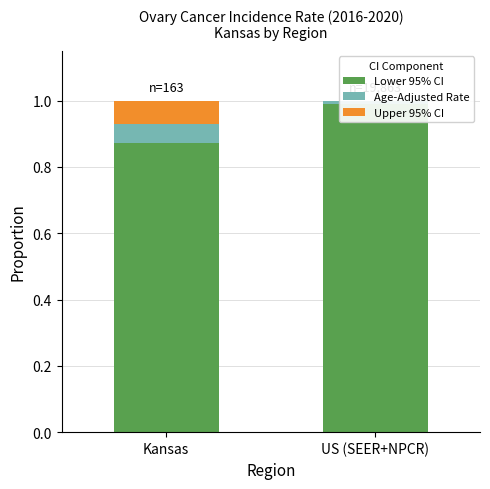

At which label is Lower 95% CI closest to 0?

Kansas